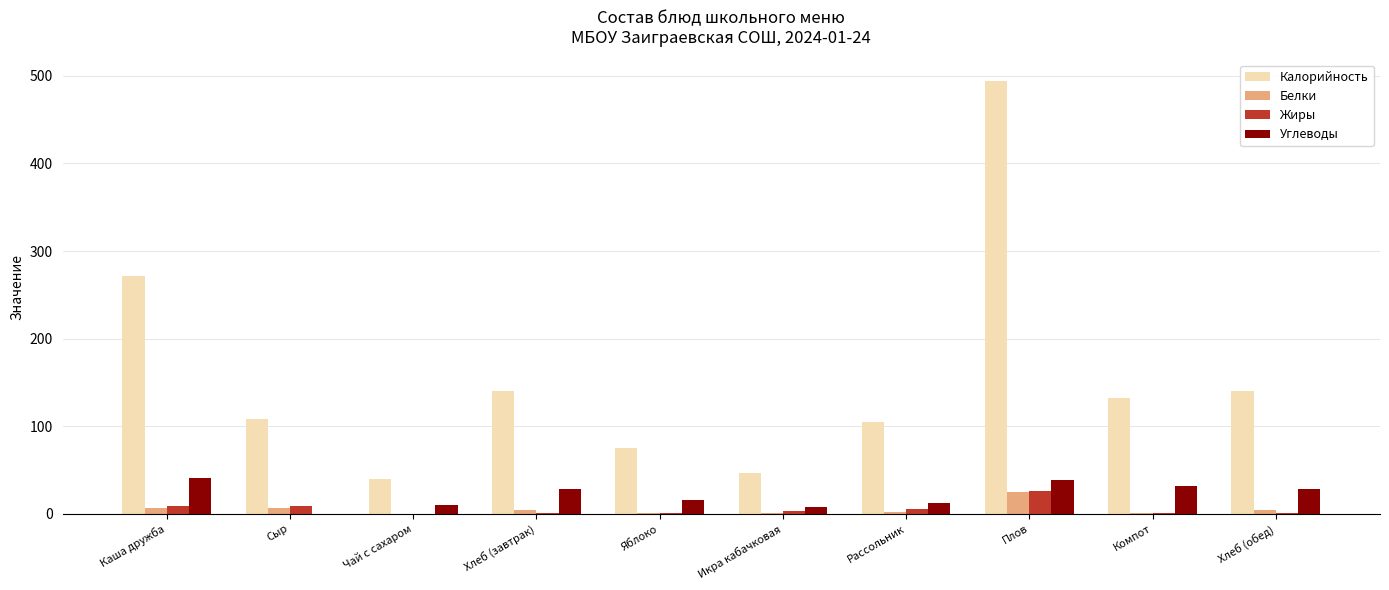

What is the difference between the Белки values at Плов and Хлеб (завтрак)?

20.7